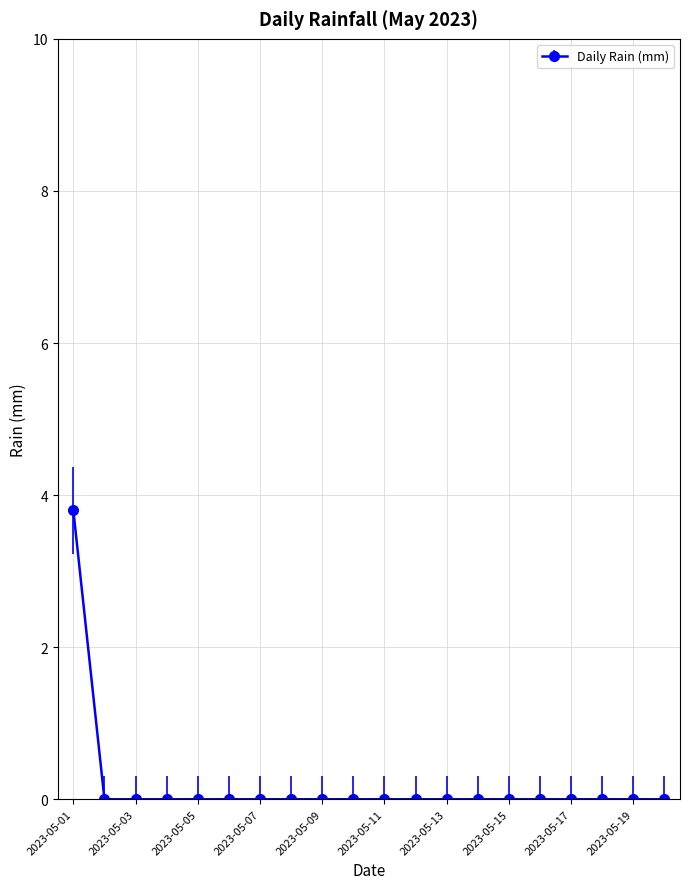

What is the difference between the maximum and second lowest values?

3.8